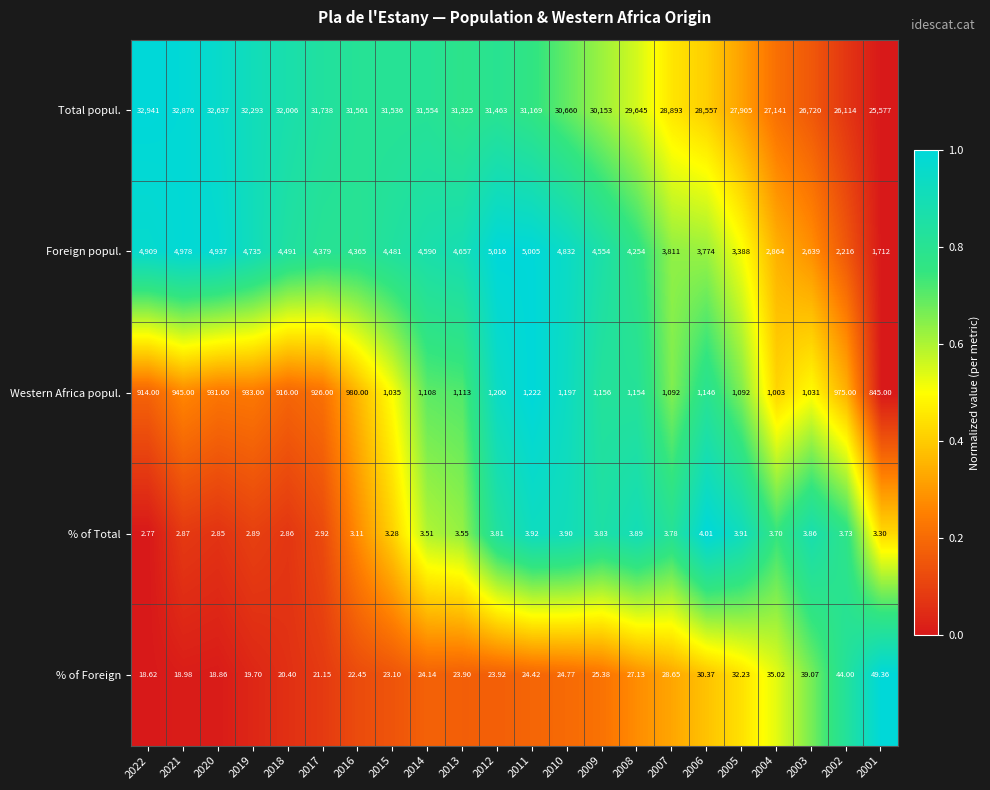

What is the total value across all series at 2015?

37078.4